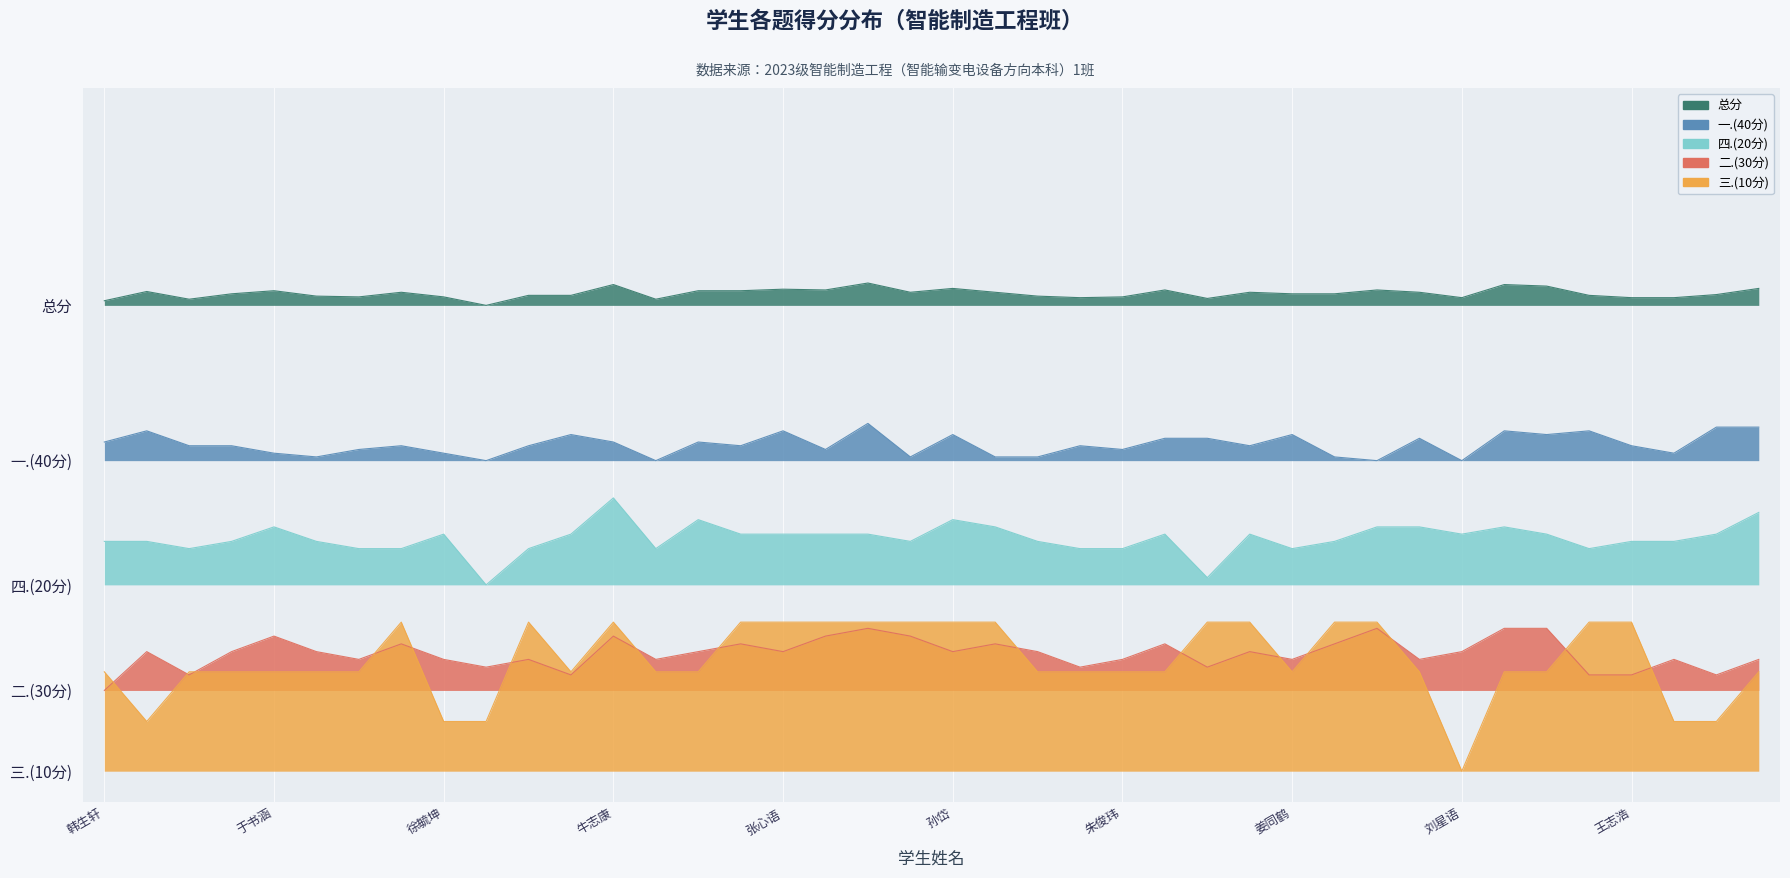

The value of 一.(40分) at 徐树桓 is 86.5. True or false?

False